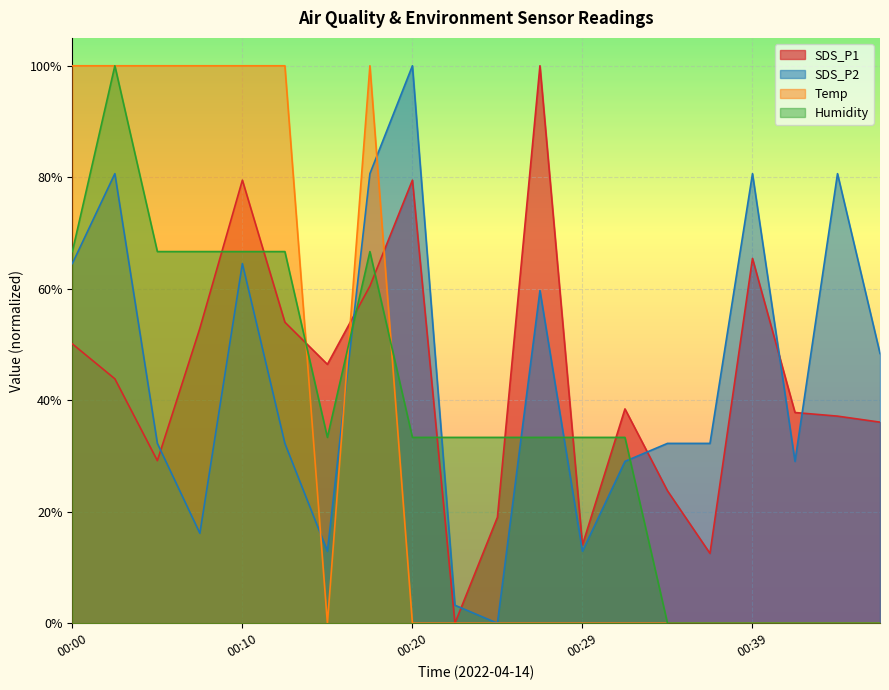

Reading left to right, what are all the values shown in this chart?

SDS_P1: 00:00=0.5	00:03=0.4	00:05=0.3	00:08=0.5	00:10=0.8	00:12=0.5	00:15=0.5	00:17=0.6	00:20=0.8	00:22=0.0	00:25=0.2	00:27=1.0	00:29=0.1	00:32=0.4	00:34=0.2	00:37=0.1	00:39=0.7	00:42=0.4	00:44=0.4	00:47=0.4
SDS_P2: 00:00=0.6	00:03=0.8	00:05=0.3	00:08=0.2	00:10=0.6	00:12=0.3	00:15=0.1	00:17=0.8	00:20=1.0	00:22=0.0	00:25=0.0	00:27=0.6	00:29=0.1	00:32=0.3	00:34=0.3	00:37=0.3	00:39=0.8	00:42=0.3	00:44=0.8	00:47=0.5
Temp: 00:00=1.0	00:03=1.0	00:05=1.0	00:08=1.0	00:10=1.0	00:12=1.0	00:15=0.0	00:17=1.0	00:20=0.0	00:22=0.0	00:25=0.0	00:27=0.0	00:29=0.0	00:32=0.0	00:34=0.0	00:37=0.0	00:39=0.0	00:42=0.0	00:44=0.0	00:47=0.0
Humidity: 00:00=0.7	00:03=1.0	00:05=0.7	00:08=0.7	00:10=0.7	00:12=0.7	00:15=0.3	00:17=0.7	00:20=0.3	00:22=0.3	00:25=0.3	00:27=0.3	00:29=0.3	00:32=0.3	00:34=0.0	00:37=0.0	00:39=0.0	00:42=0.0	00:44=0.0	00:47=0.0